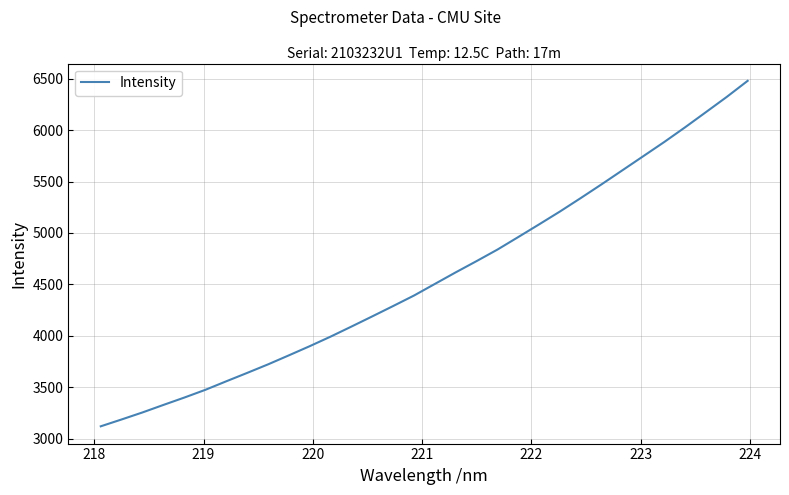

True or false: there are more than 0 points higher than both neighbors.

False